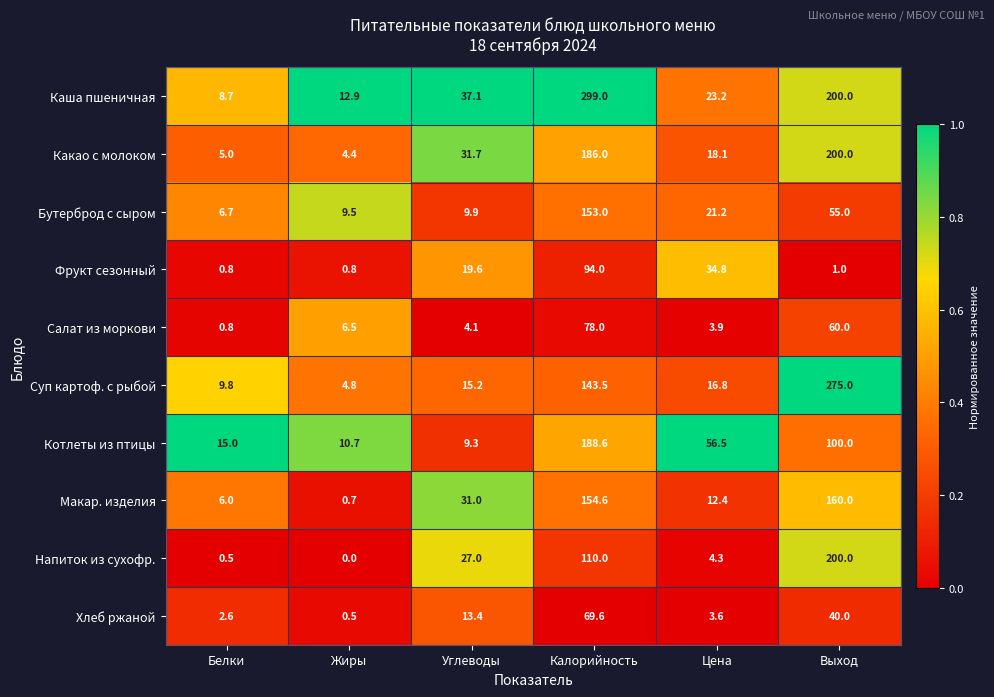

What is the highest value of the Салат из моркови series?

78.0